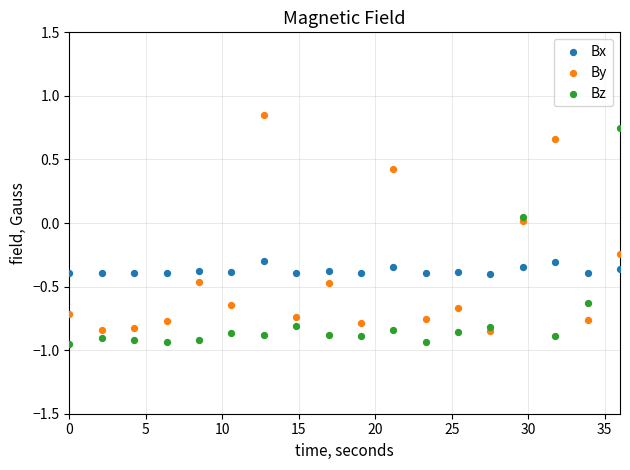

What is the X range (max minus min) for the scatter plot?

36.0